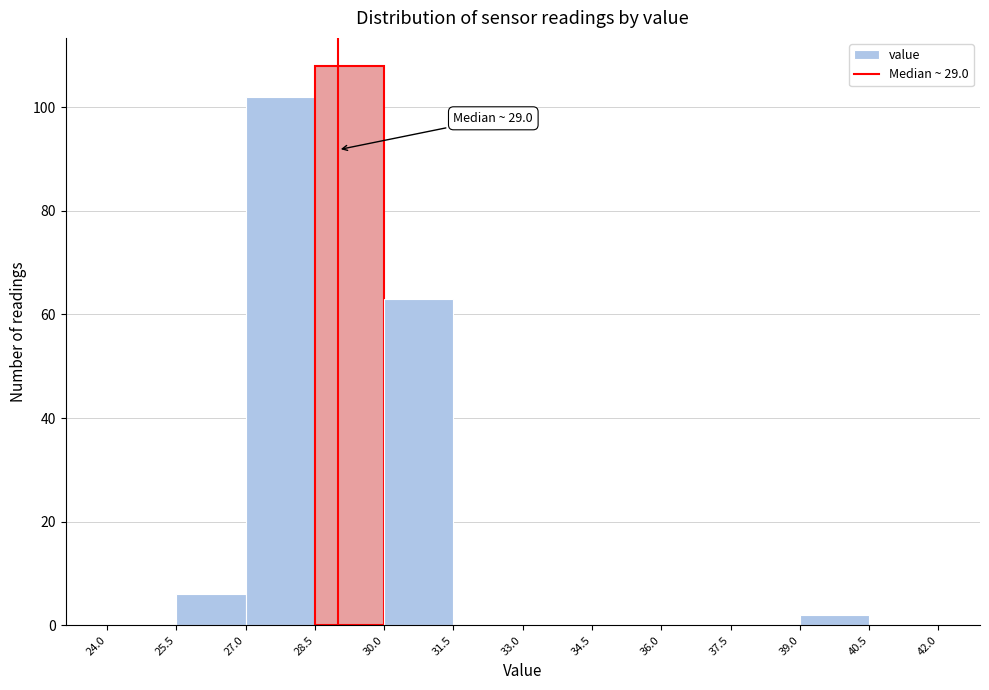

Which range on the x-axis has the tallest bar?

28.5 to 30.0